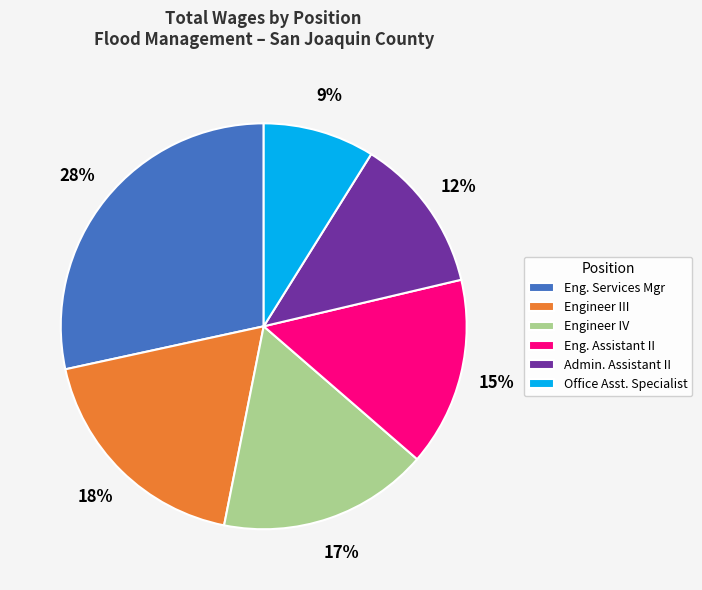

Which slice is the largest?

Eng. Services Mgr